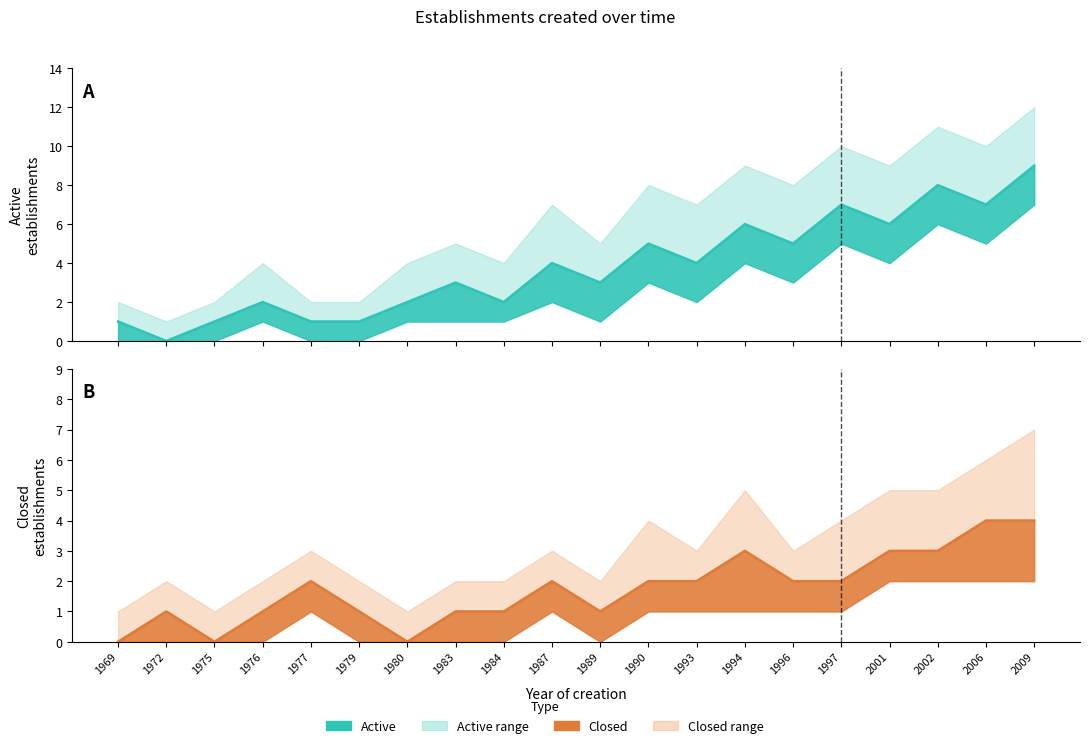

What is the average value of the Closed_lower series?

1